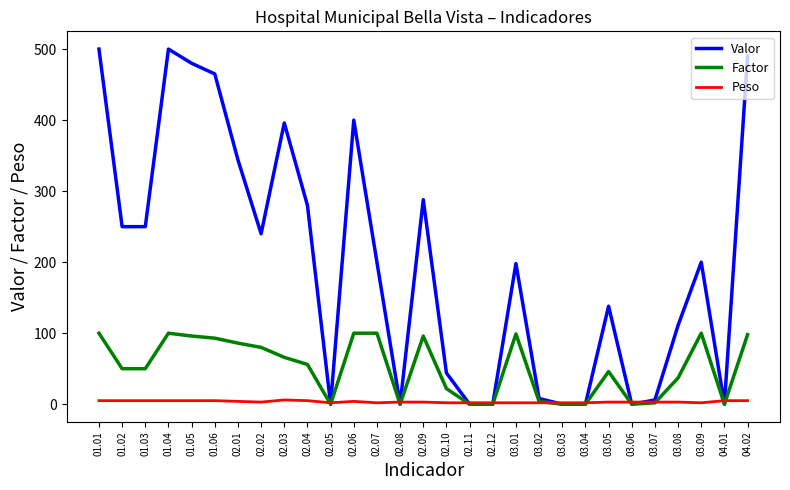

What is the maximum value shown in the chart?

500